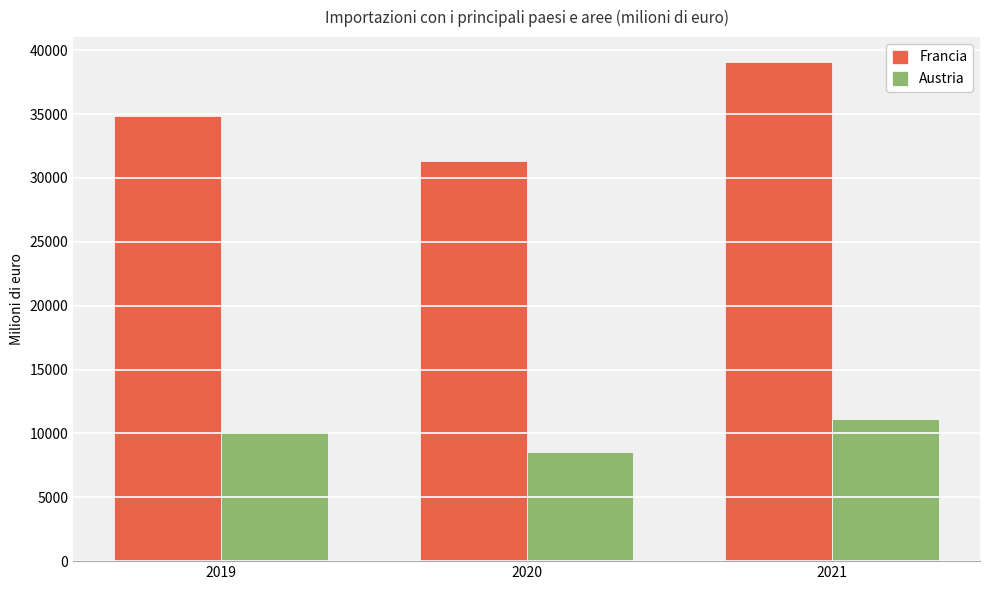

What is the difference between the second highest and minimum values in the Austria series?

1644.4